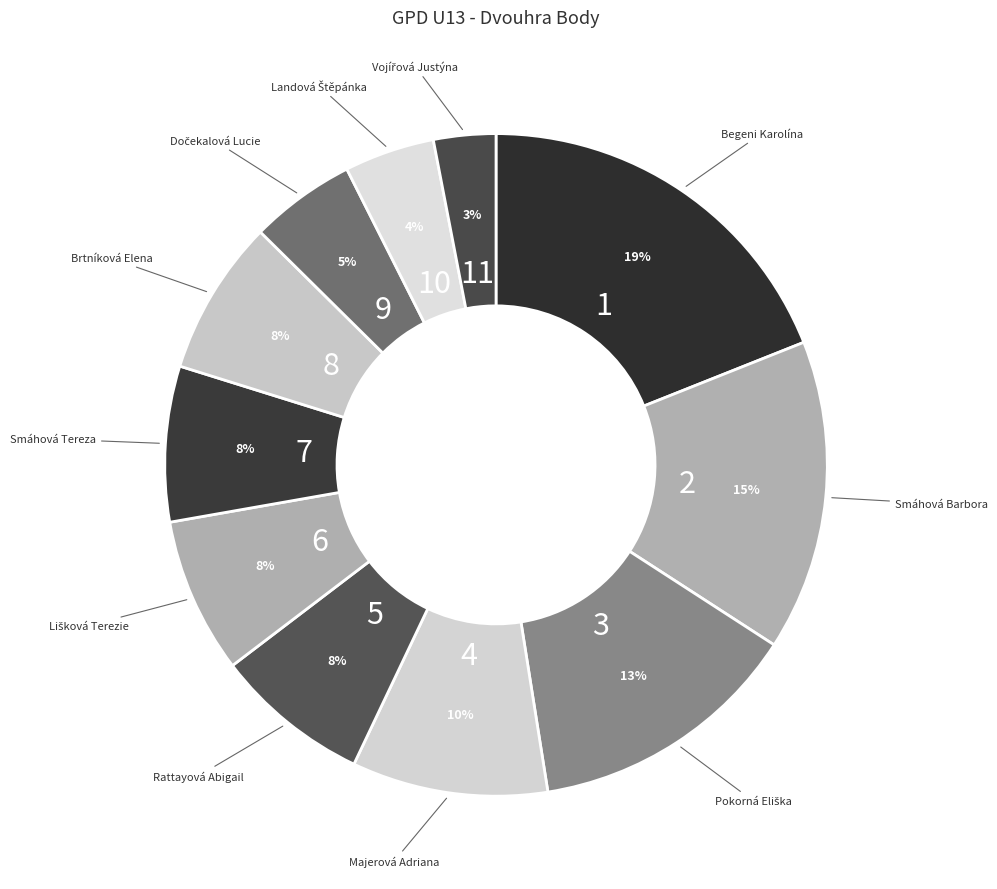

To the nearest percent, what is the difference between the largest and smallest slice percentages?

16%